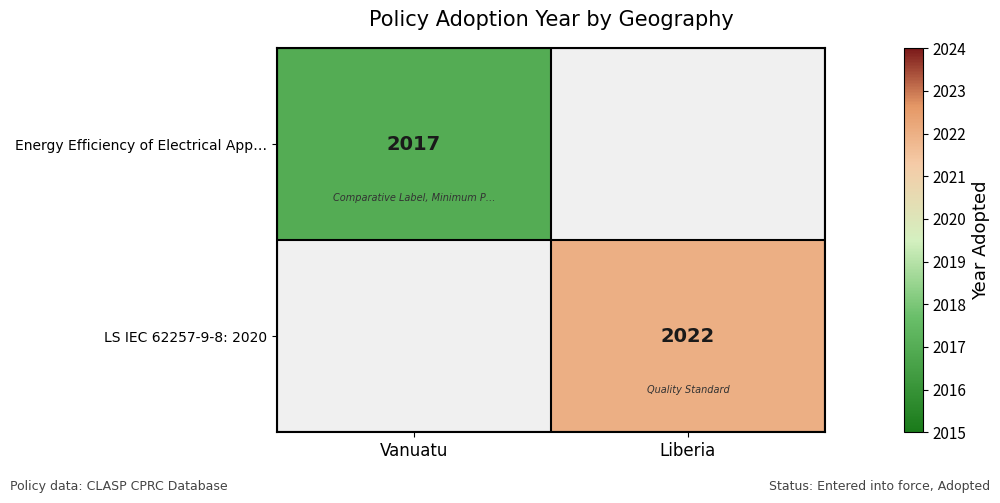

True or false: Energy Efficiency of Electrical App… has a value of 3268 at Vanuatu.

False